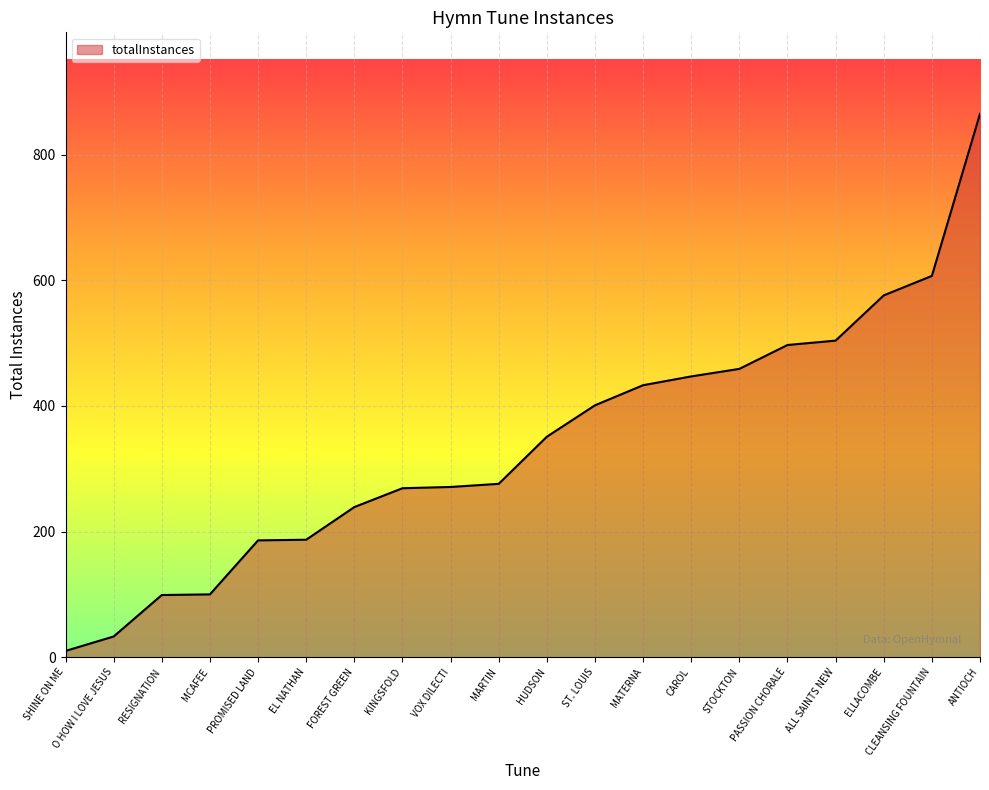

How many lines are shown in the chart?

1